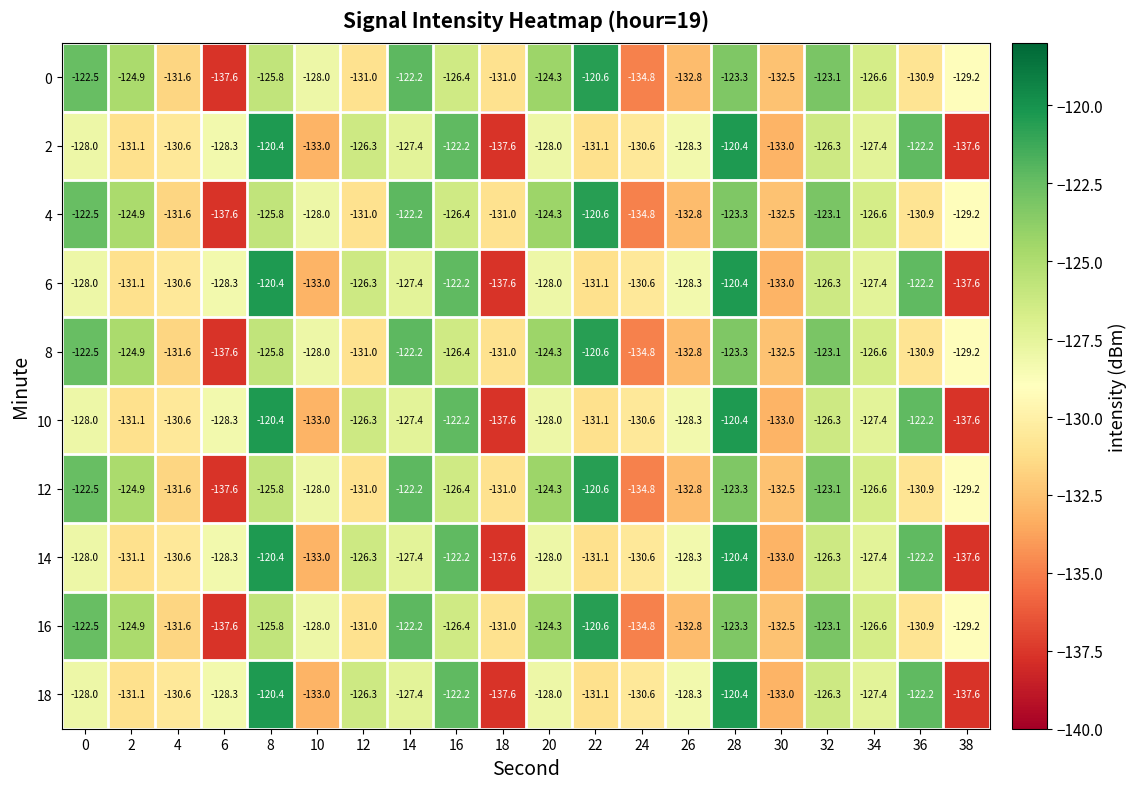

What is the total value across all series at 6?

-1329.5